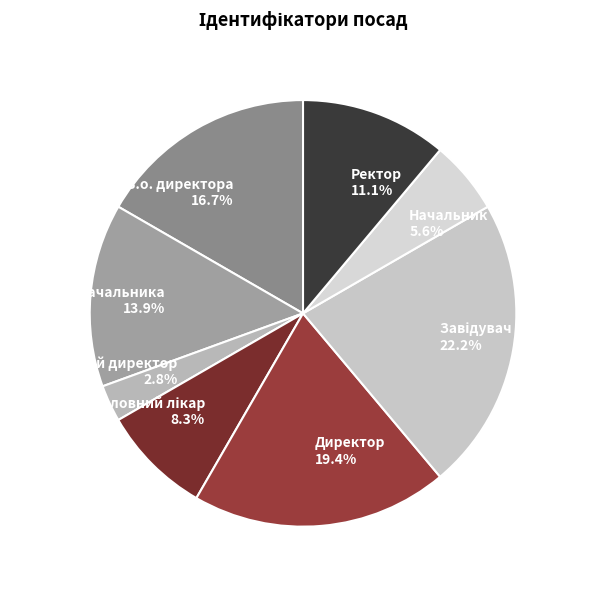

True or false: В.о. начальника accounts for 4% of the total.

False